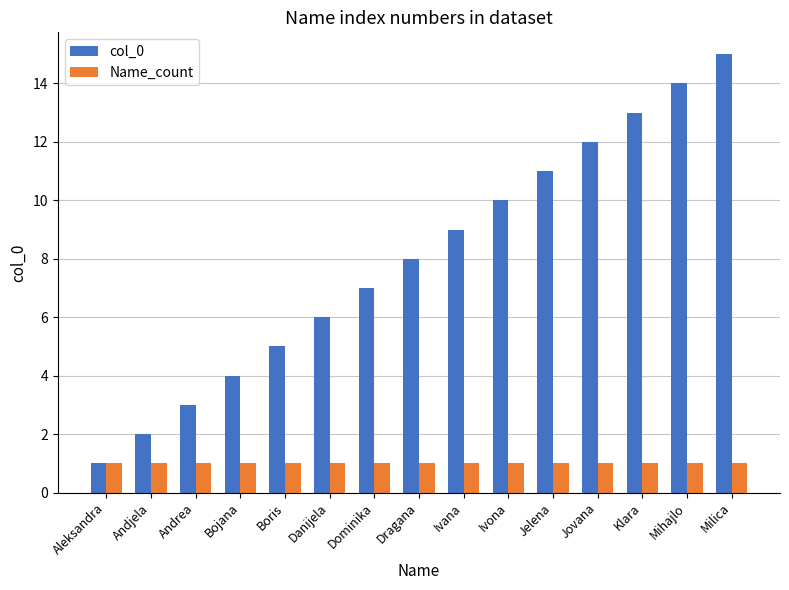

True or false: col_0 has a value of 6 at Danijela.

True